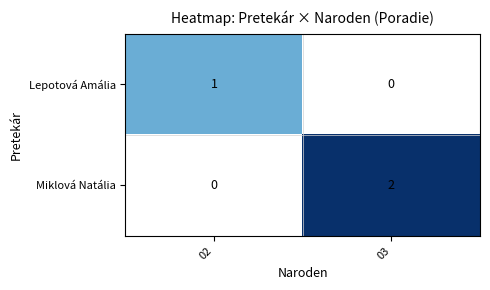

Is the value of Lepotová Amália at 03 greater than the value of Miklová Natália at 02?

No